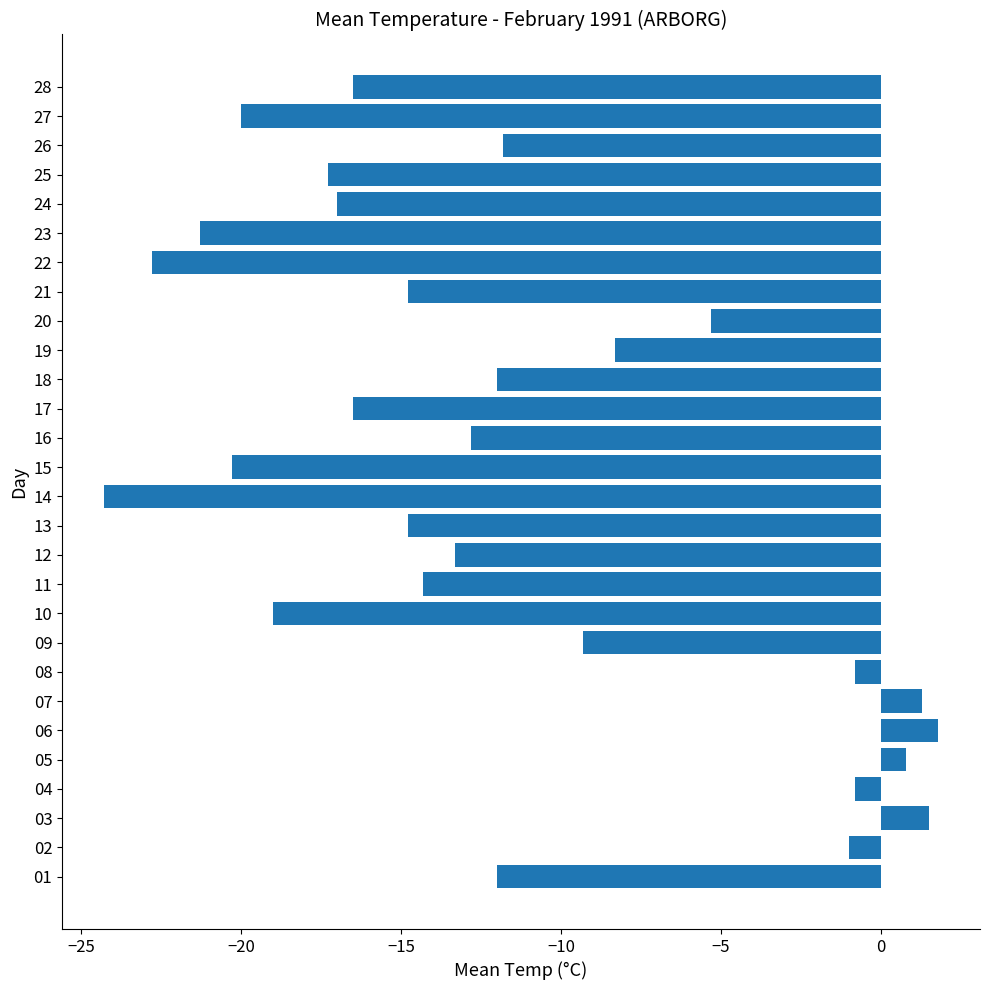

What is the smallest value displayed?

-24.3